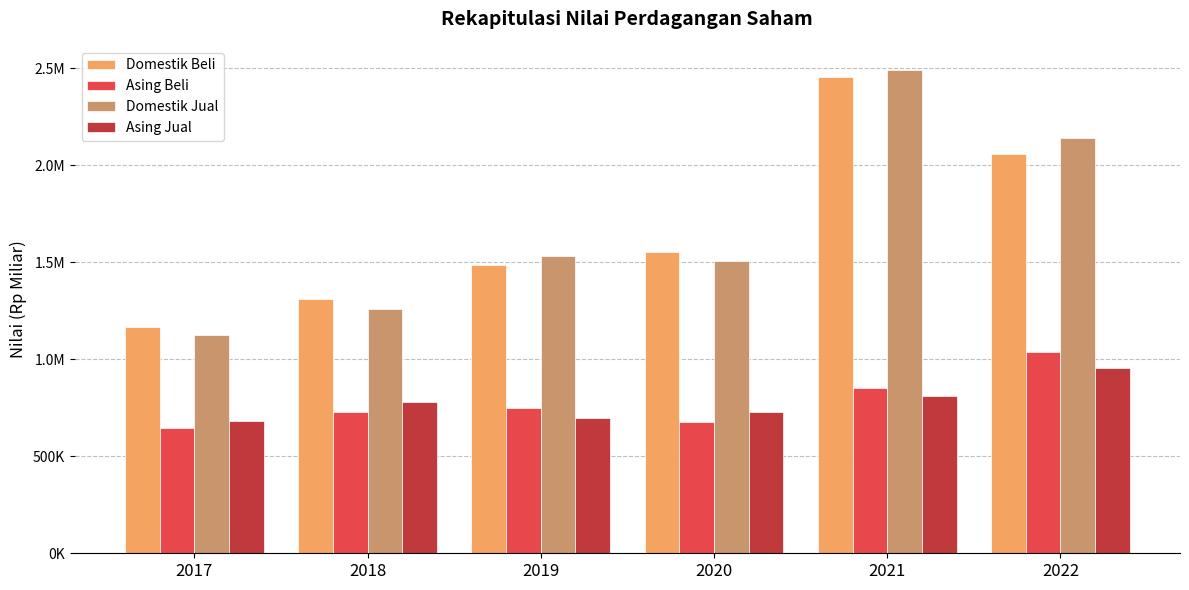

Between 2019 and 2020, which series saw the biggest shift?

Asing Beli